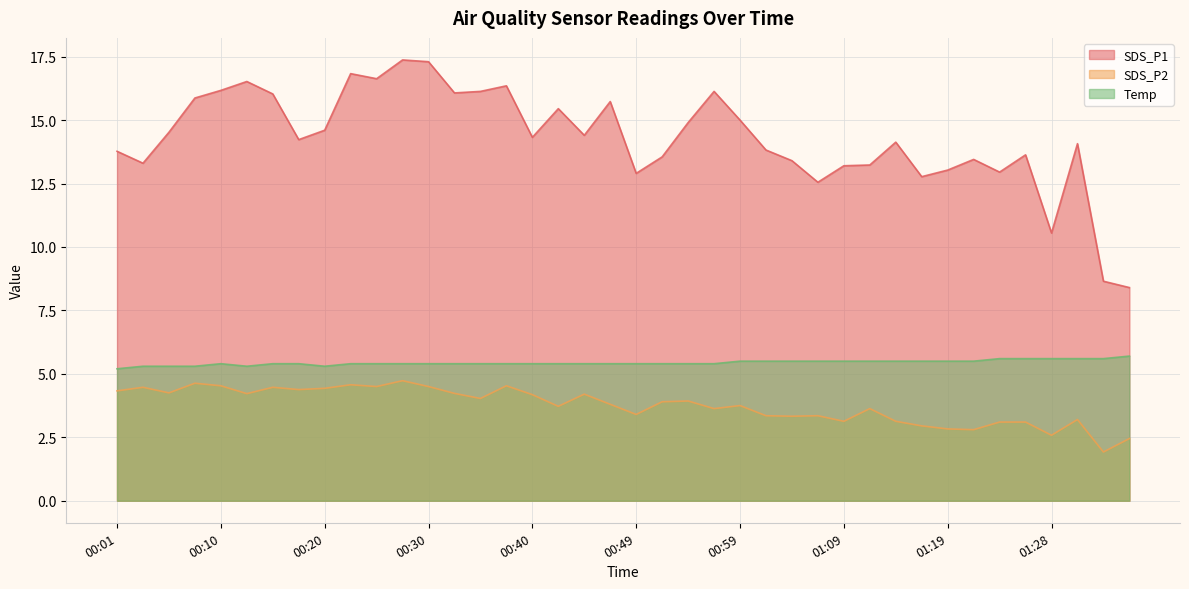

What is the maximum value for Temp?

5.7